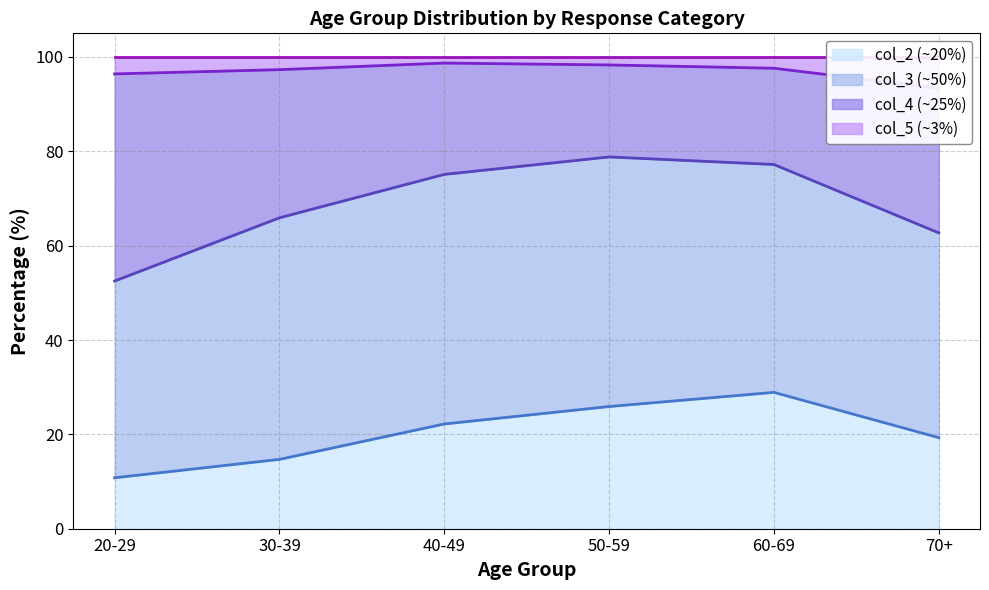

Which series has the largest range (max minus min)?

col_4